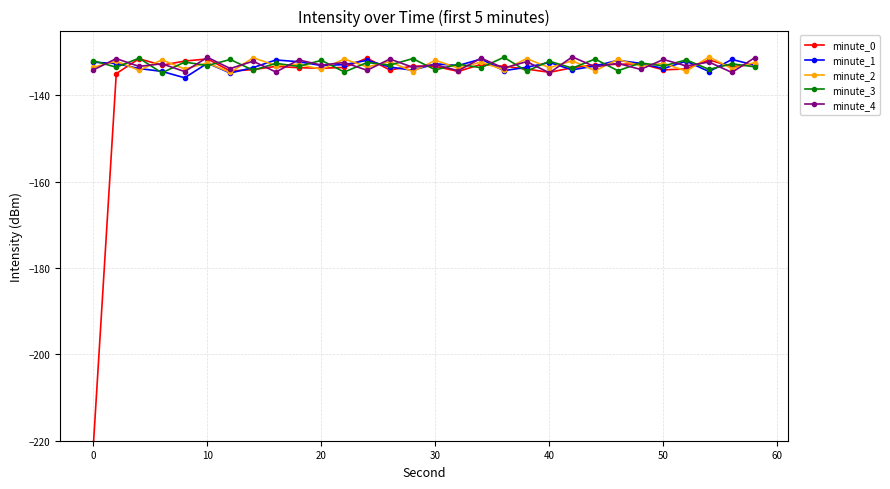

True or false: minute_4 has more than 1 points higher than both neighbors.

True